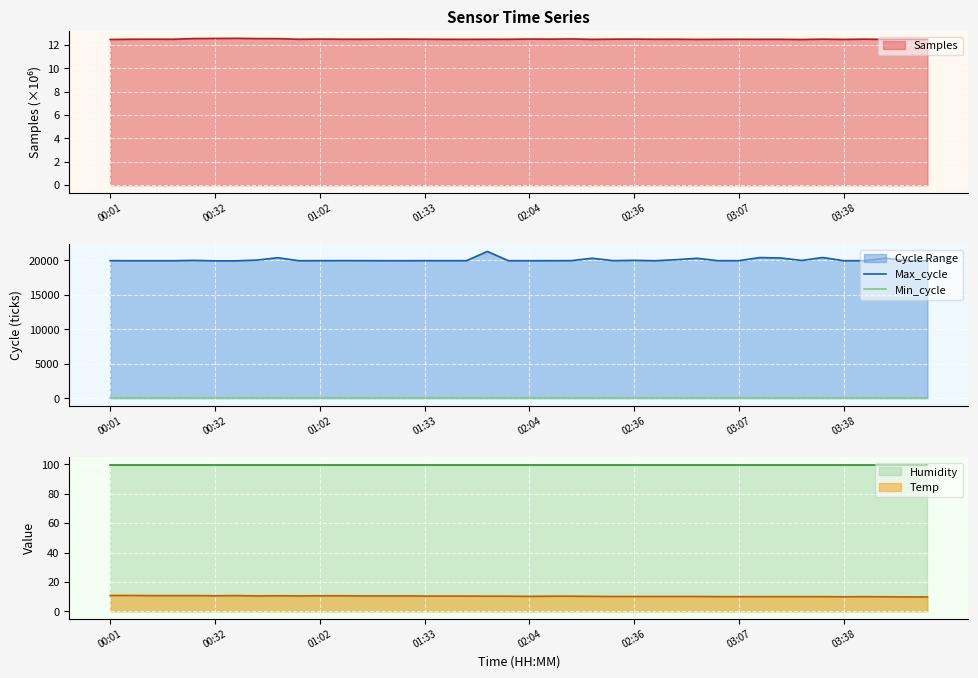

Rank the series at 33 from lowest to highest value.

Min_cycle, Max_cycle